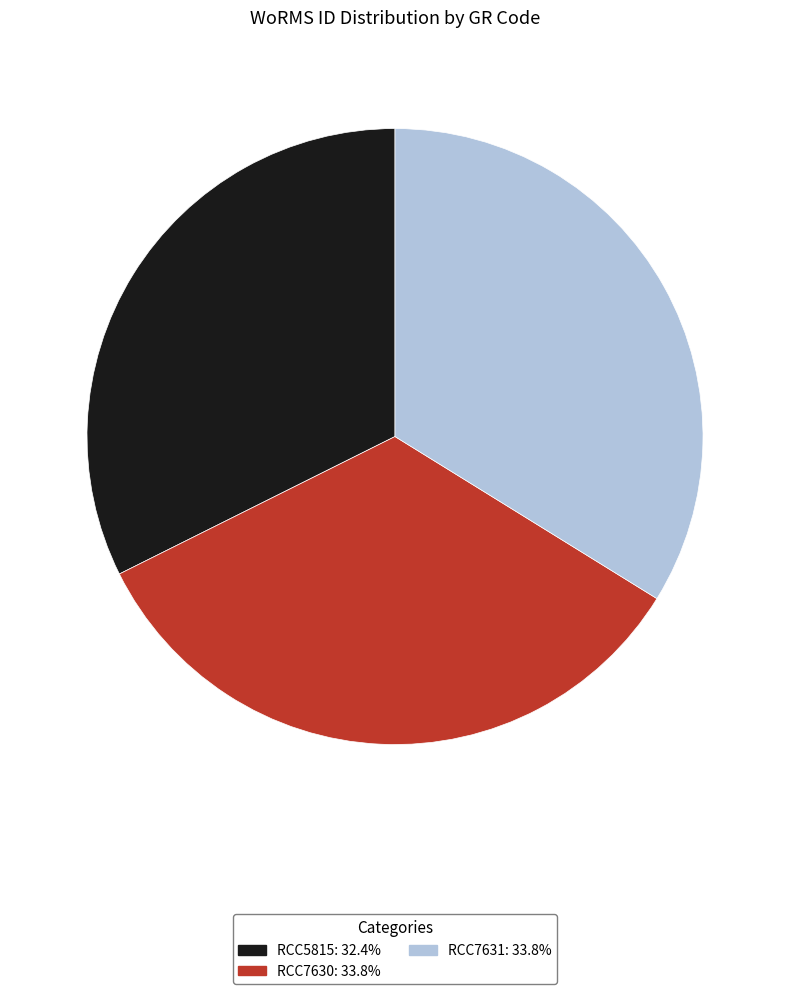

Is there a majority slice in this chart?

No